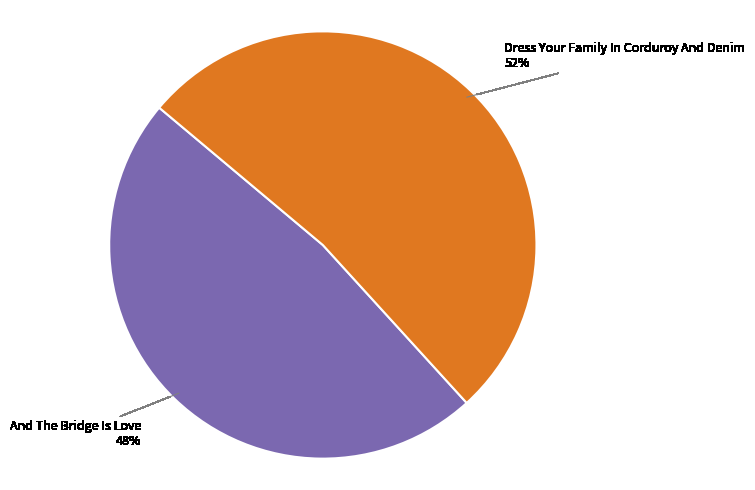

Count the number of slices in the pie.

2